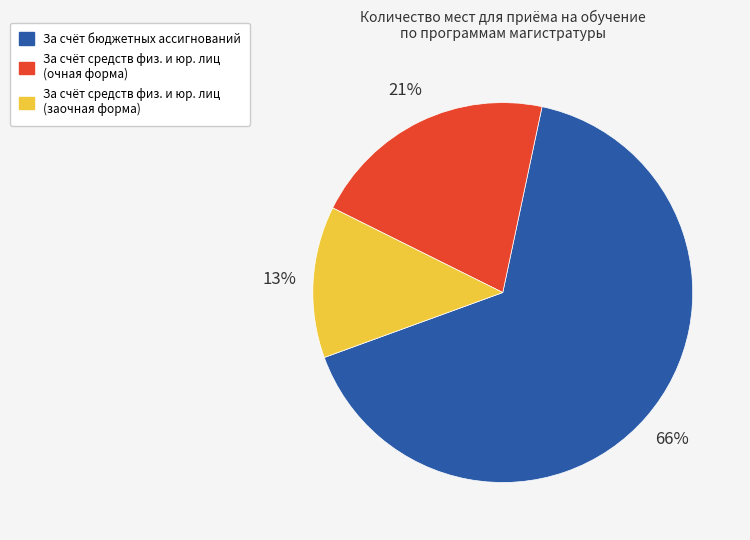

Is there any slice that represents more than half of the pie?

Yes